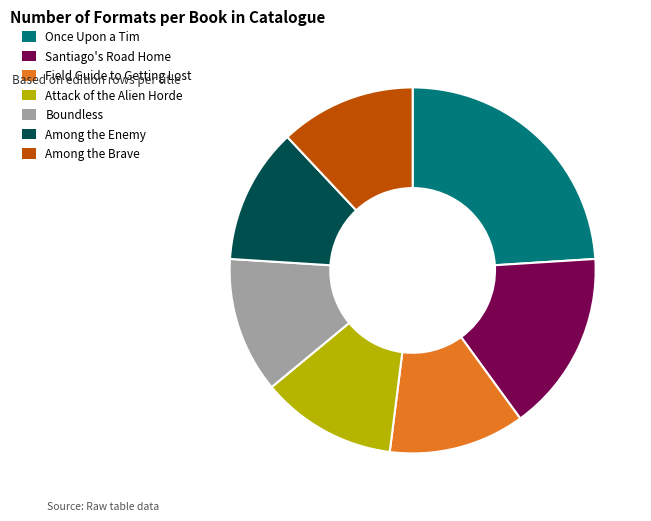

Is Once Upon a Tim the majority of the pie?

No